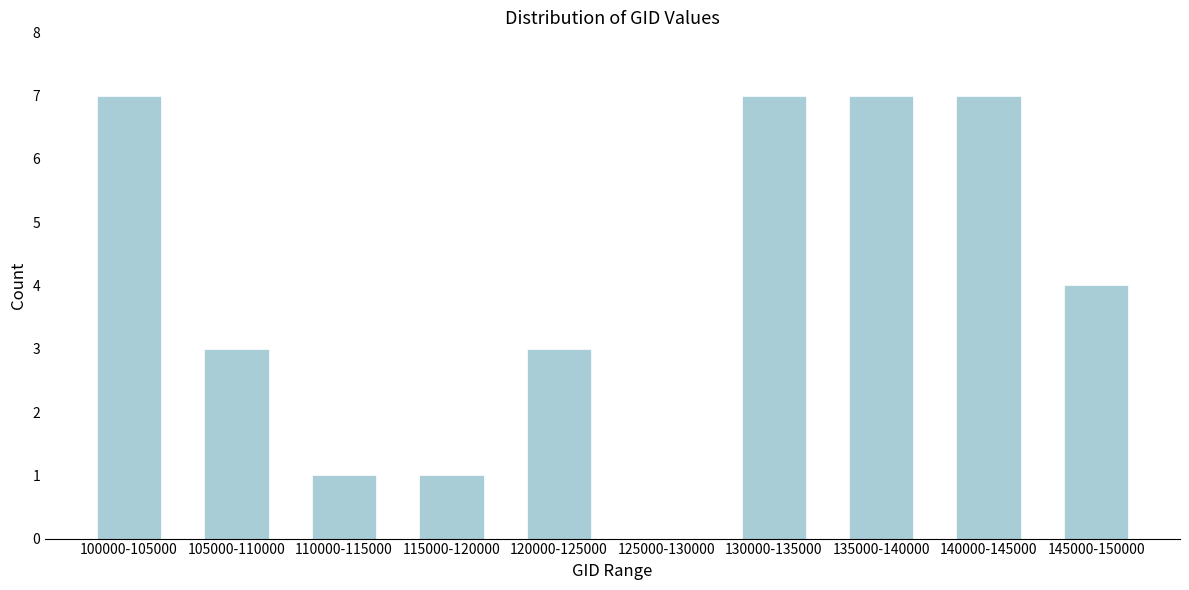

Reading left to right, extract all data points from this chart.

100000-105000=7	105000-110000=3	110000-115000=1	115000-120000=1	120000-125000=3	125000-130000=0	130000-135000=7	135000-140000=7	140000-145000=7	145000-150000=4